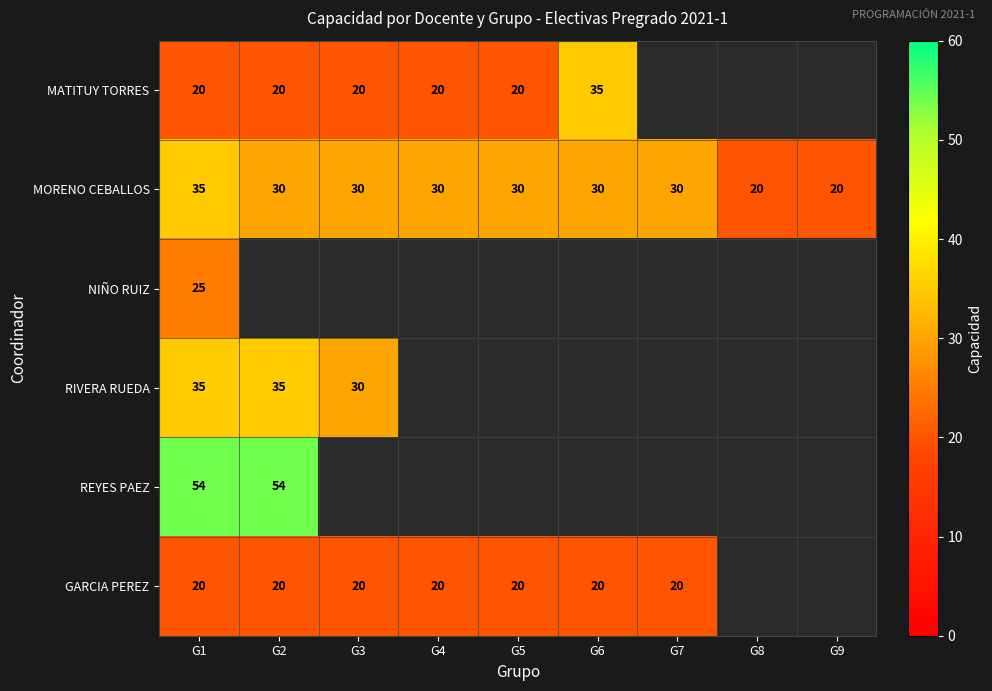

The value of MORENO CEBALLOS at G7 is 44.4. True or false?

False